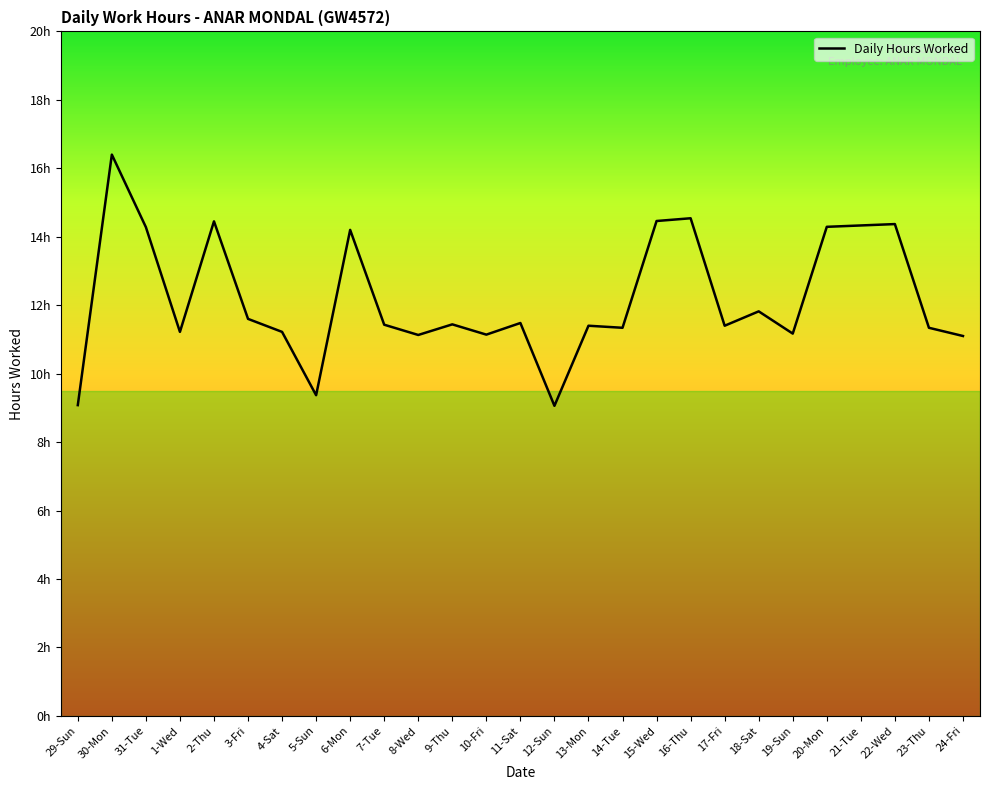

Where is the first local maximum?

30-Mon